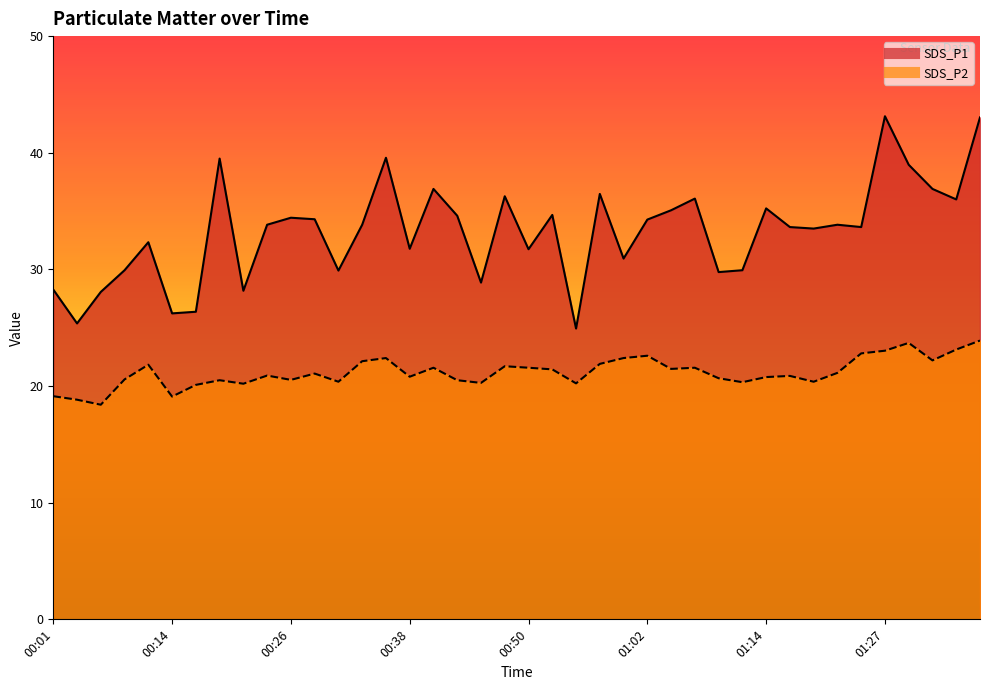

Which category has the highest value in the SDS_P1 series?

01:27